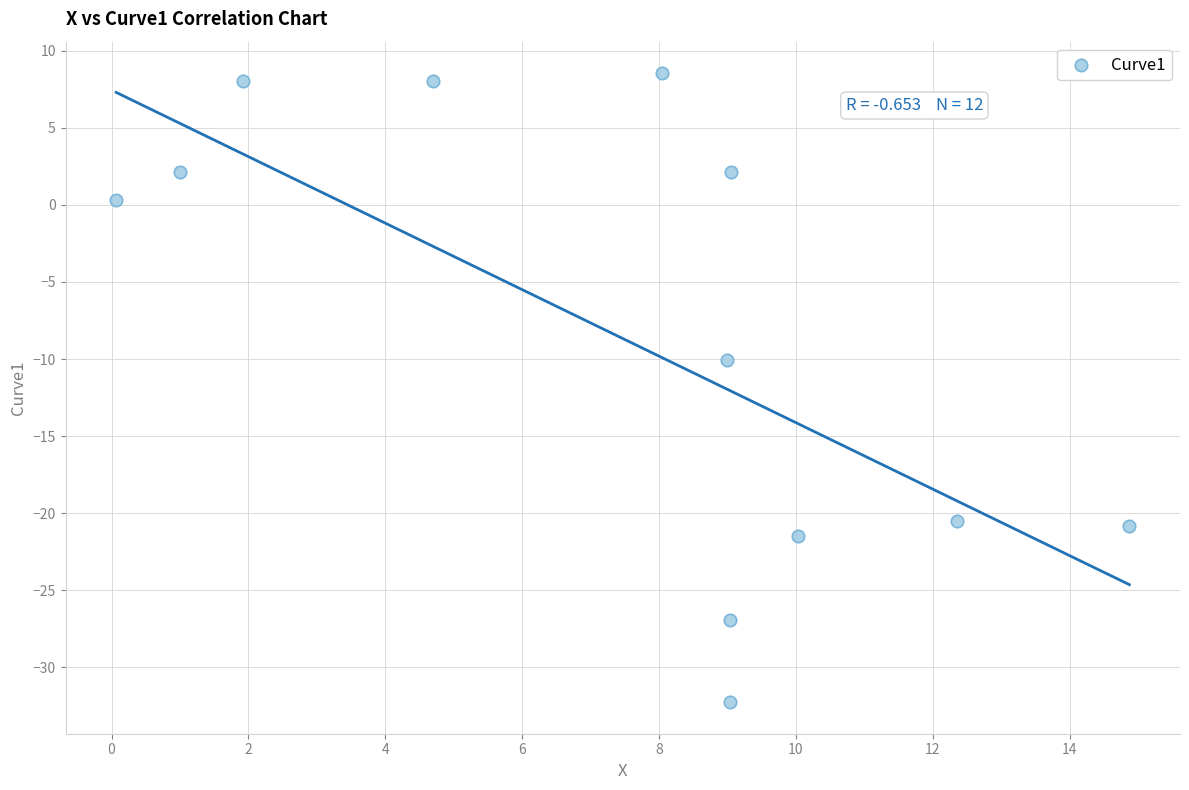

What is the average Y value?

-8.6